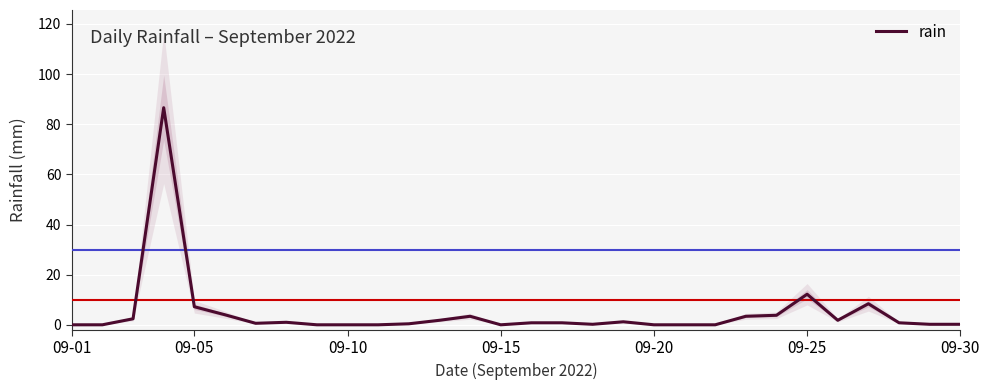

How many positive values are there?

21